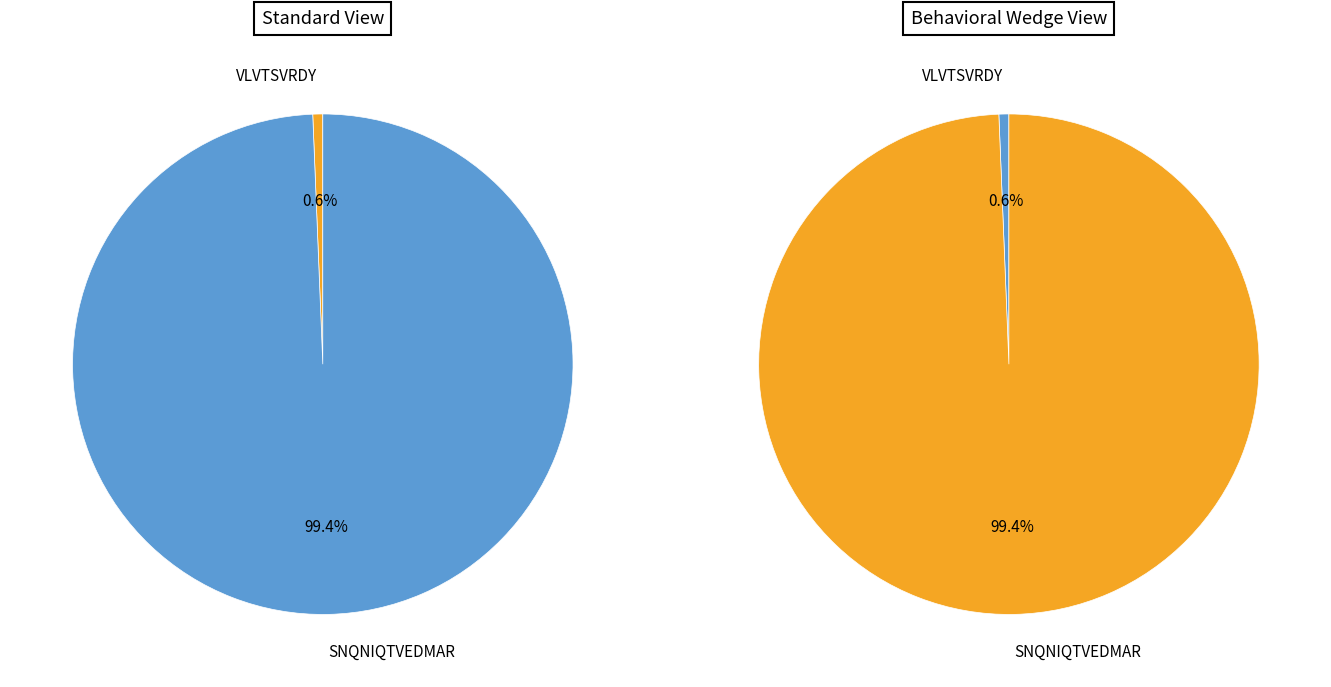

To the nearest percent, what percentage of the pie is SNQNIQTVEDMAR?

99%